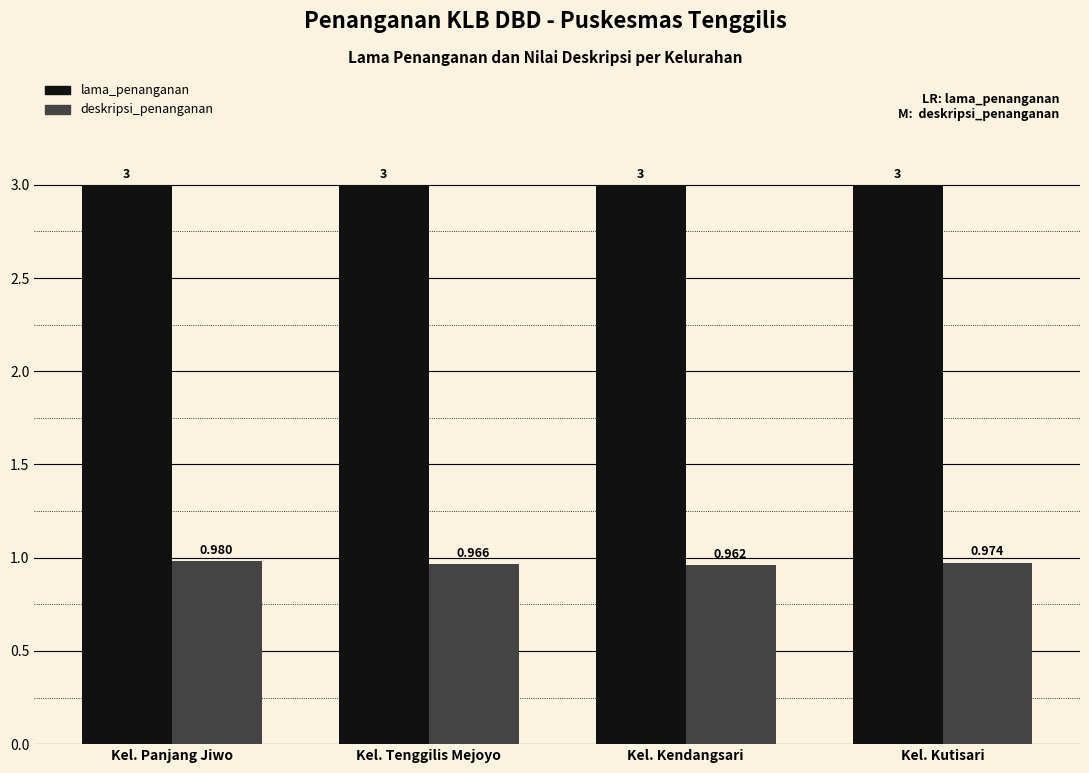

Is the value of deskripsi_penanganan at Kel. Kendangsari greater than the value of lama_penanganan at Kel. Tenggilis Mejoyo?

No